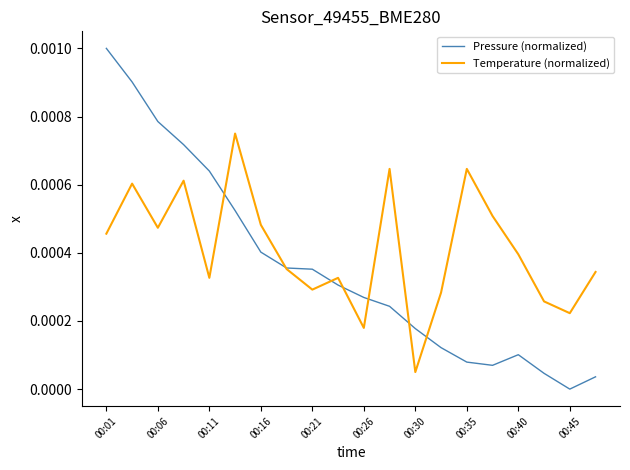

At how many categories does at least one series exceed 0?

20